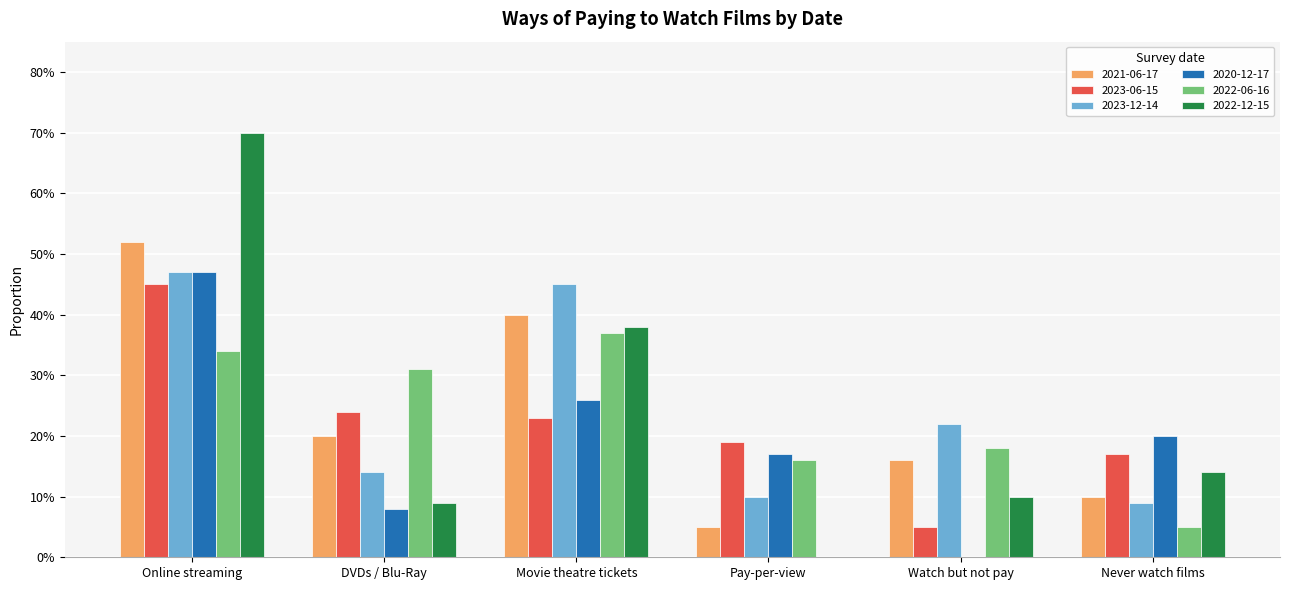

Reading right to left, extract all data points from this chart.

2021-06-17: 0.1	0.2	0.1	0.4	0.2	0.5
2023-06-15: 0.2	0.1	0.2	0.2	0.2	0.5
2023-12-14: 0.1	0.2	0.1	0.5	0.1	0.5
2020-12-17: 0.2	0.0	0.2	0.3	0.1	0.5
2022-06-16: 0.1	0.2	0.2	0.4	0.3	0.3
2022-12-15: 0.1	0.1	0.0	0.4	0.1	0.7